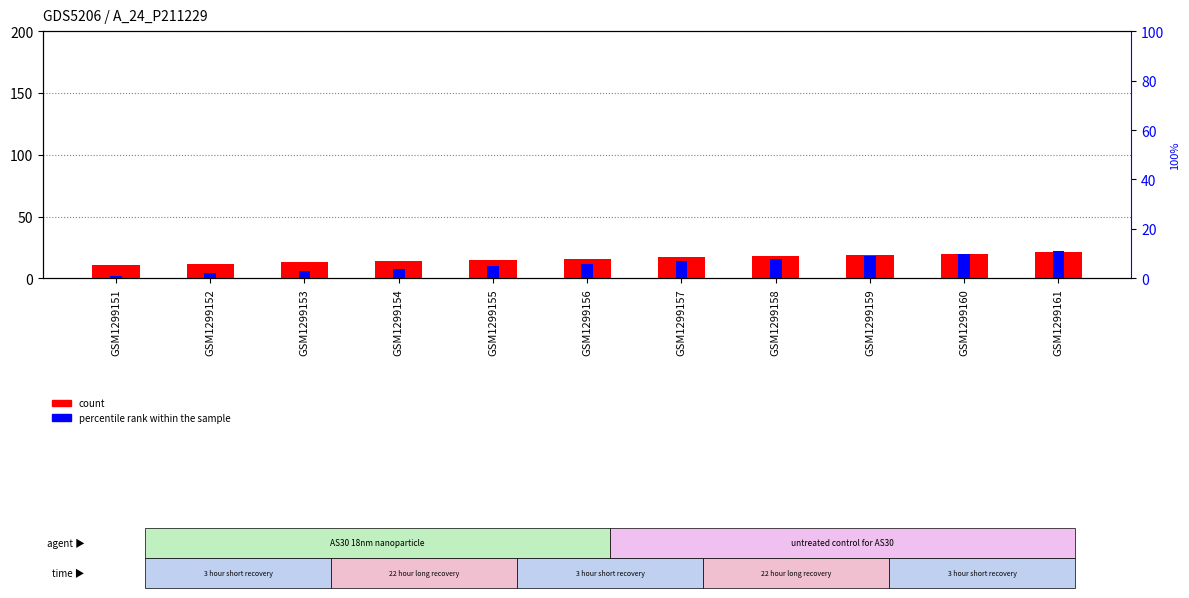

Does the chart contain stacked bars?

No